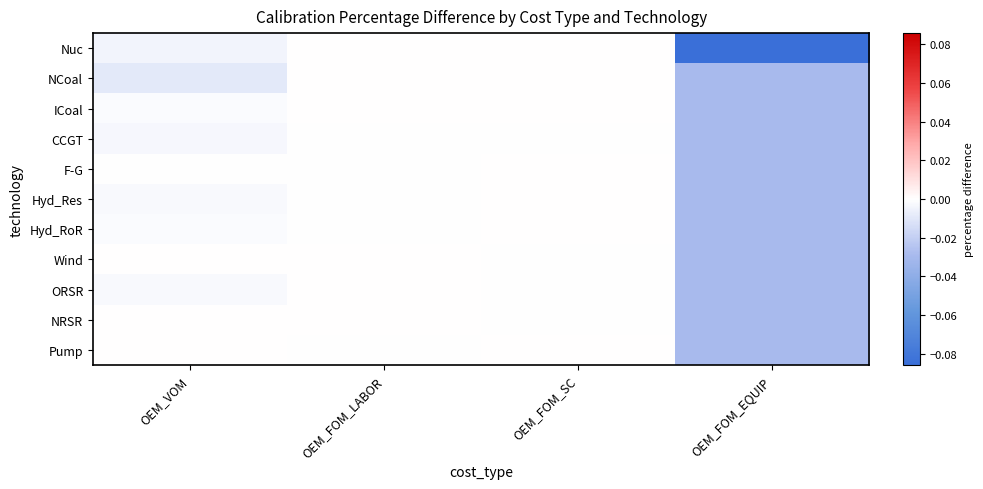

Rank the series by their maximum value, from lowest to highest.

CCGT, ORSR, Nuc, F-G, NRSR, NCoal, ICoal, Wind, Hyd_RoR, Hyd_Res, Pump